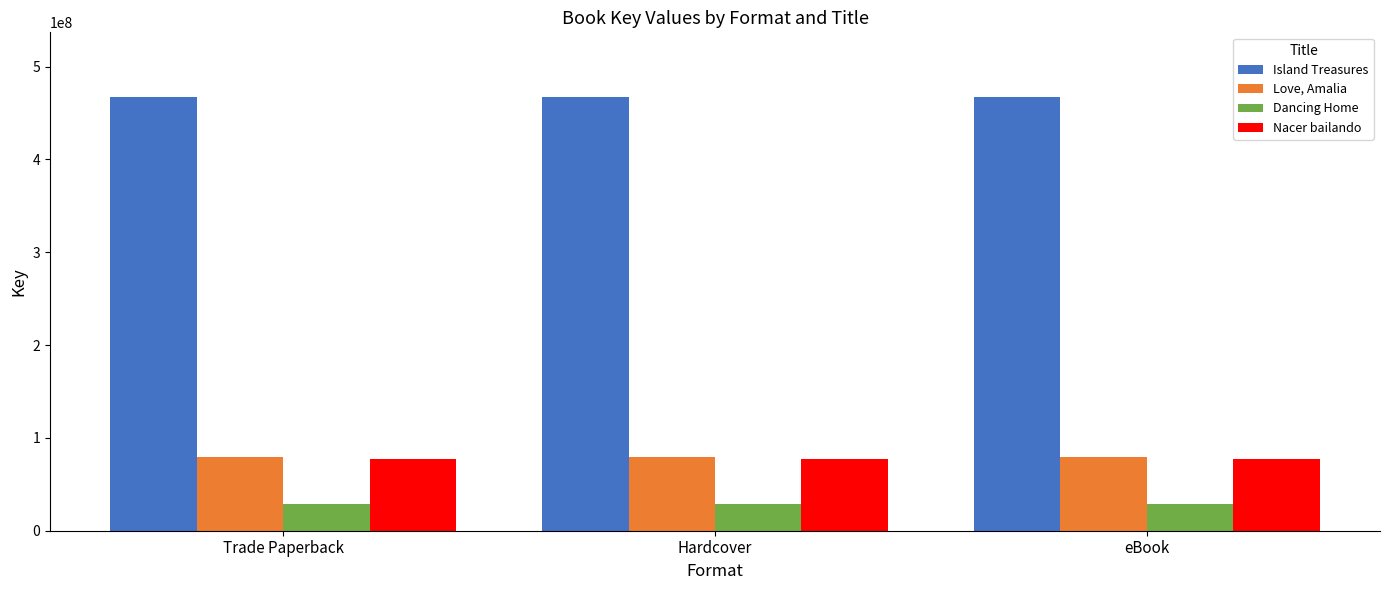

What is the maximum value shown in the chart?

466819687